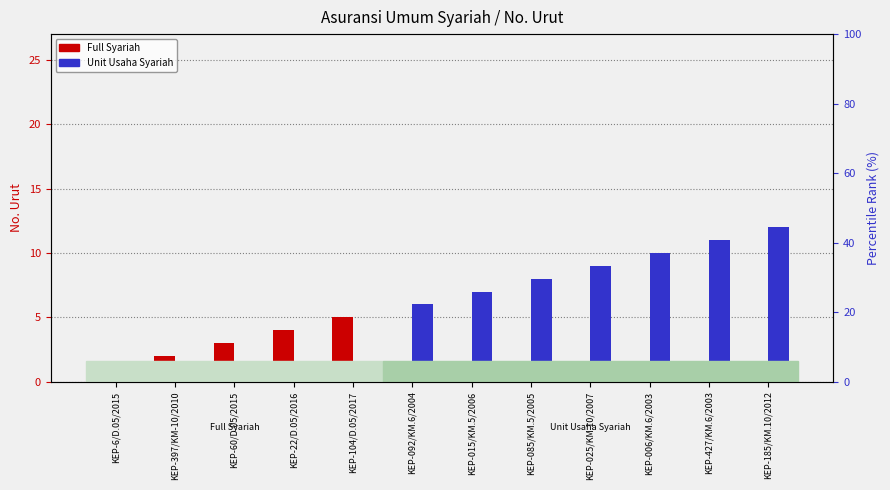

What is the highest value of the Full Syariah series?

5